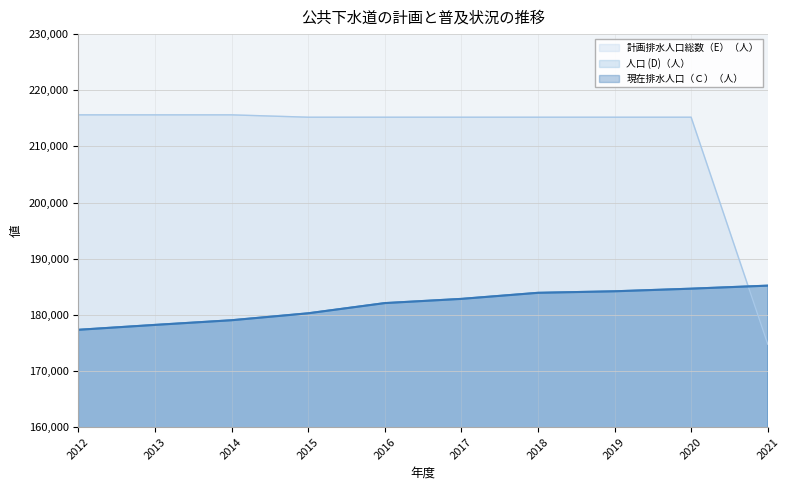

Where is 人口 (D)（人） nearest to the value 181270?

2016